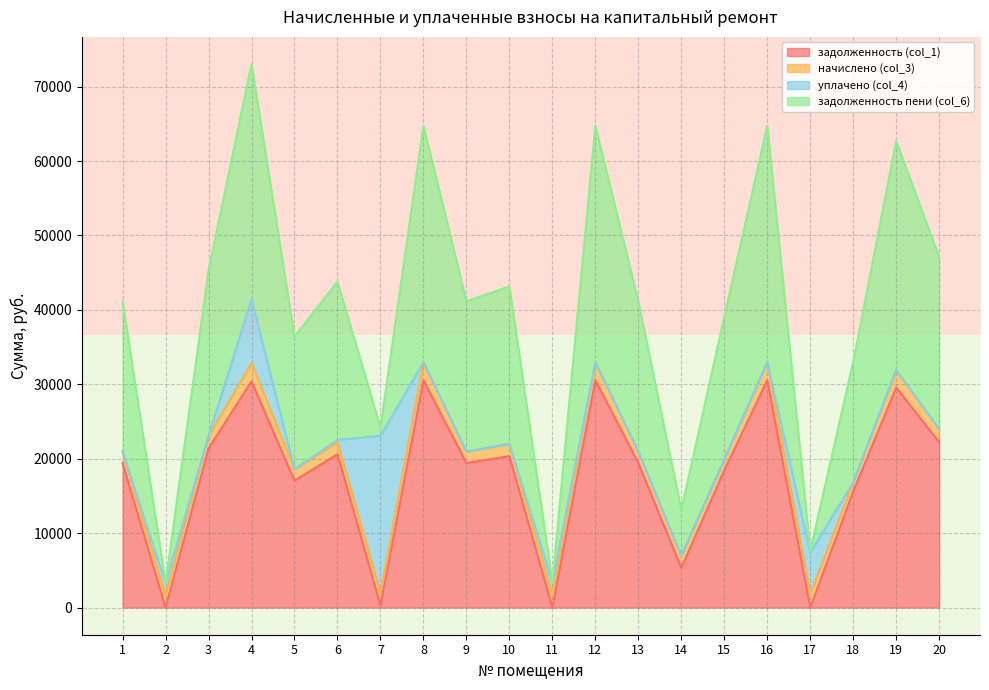

The value of задолженность (col_1) at 9 is 6032.9. True or false?

False